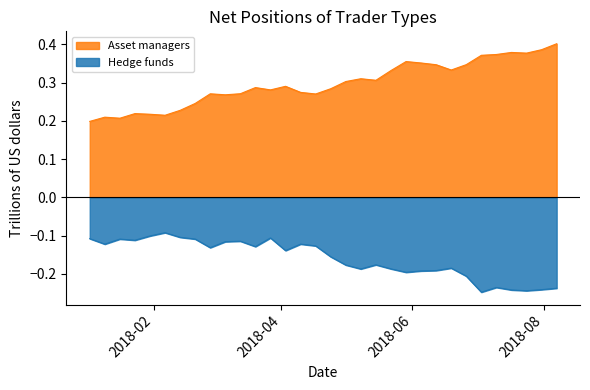

What is the value of the Hedge funds point at the 22nd from the left?

-0.2